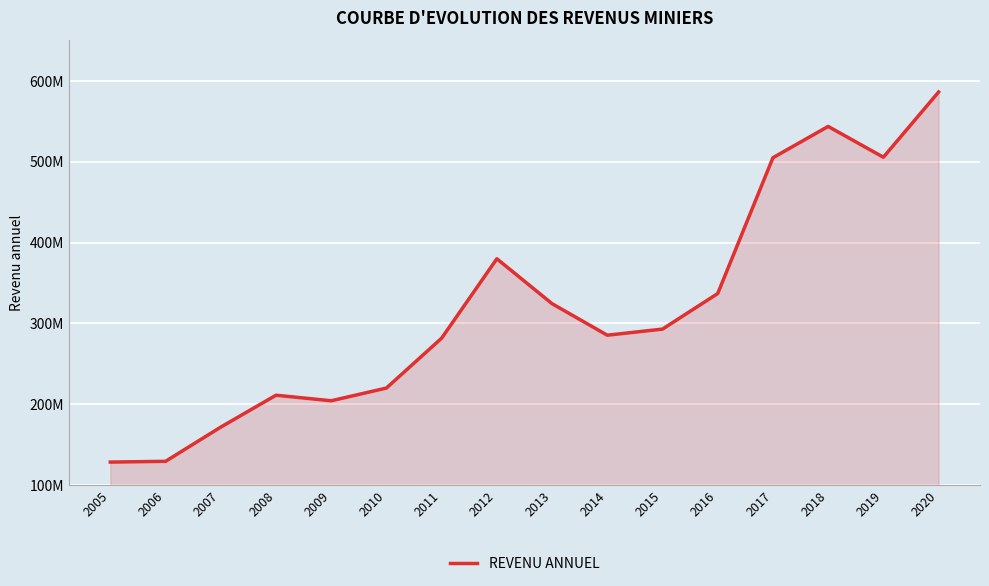

Is this an area chart (filled region under the line)?

Yes